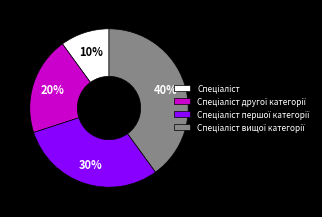

Is there a majority slice in this chart?

No